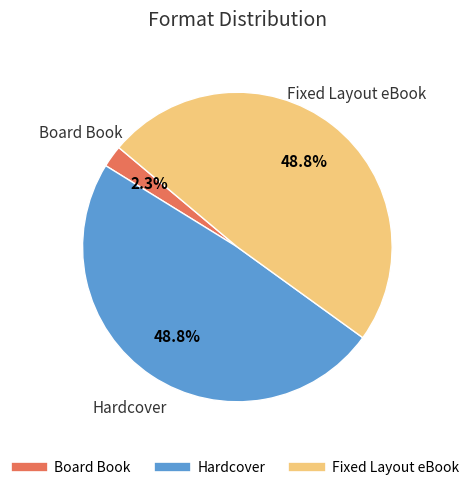

To the nearest percent, what is the average slice percentage?

33%